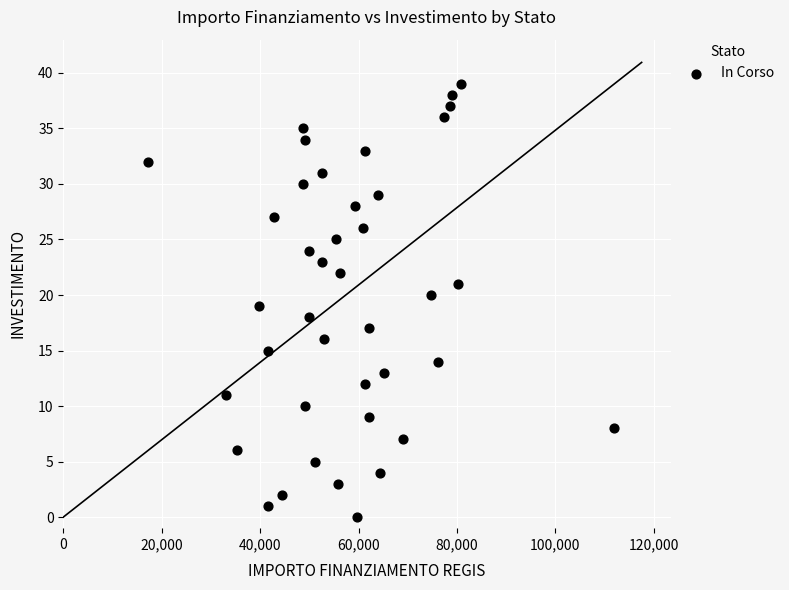

What is the range of Y values (max minus min)?

39